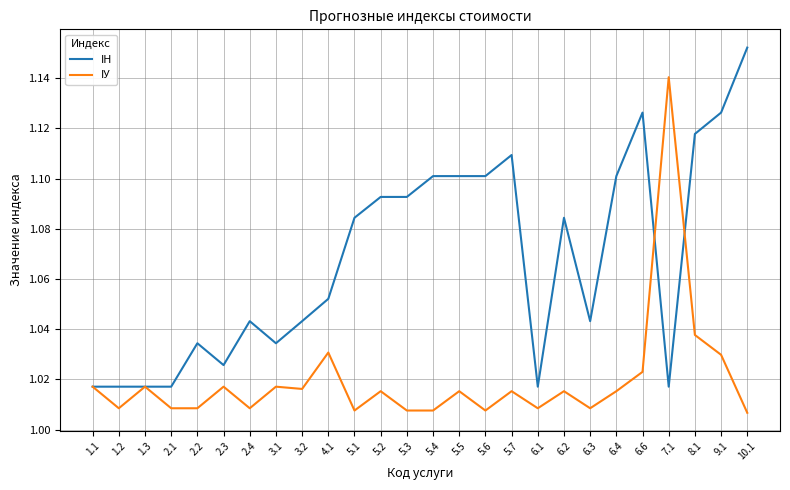

Is this an area chart (filled region under the line)?

No